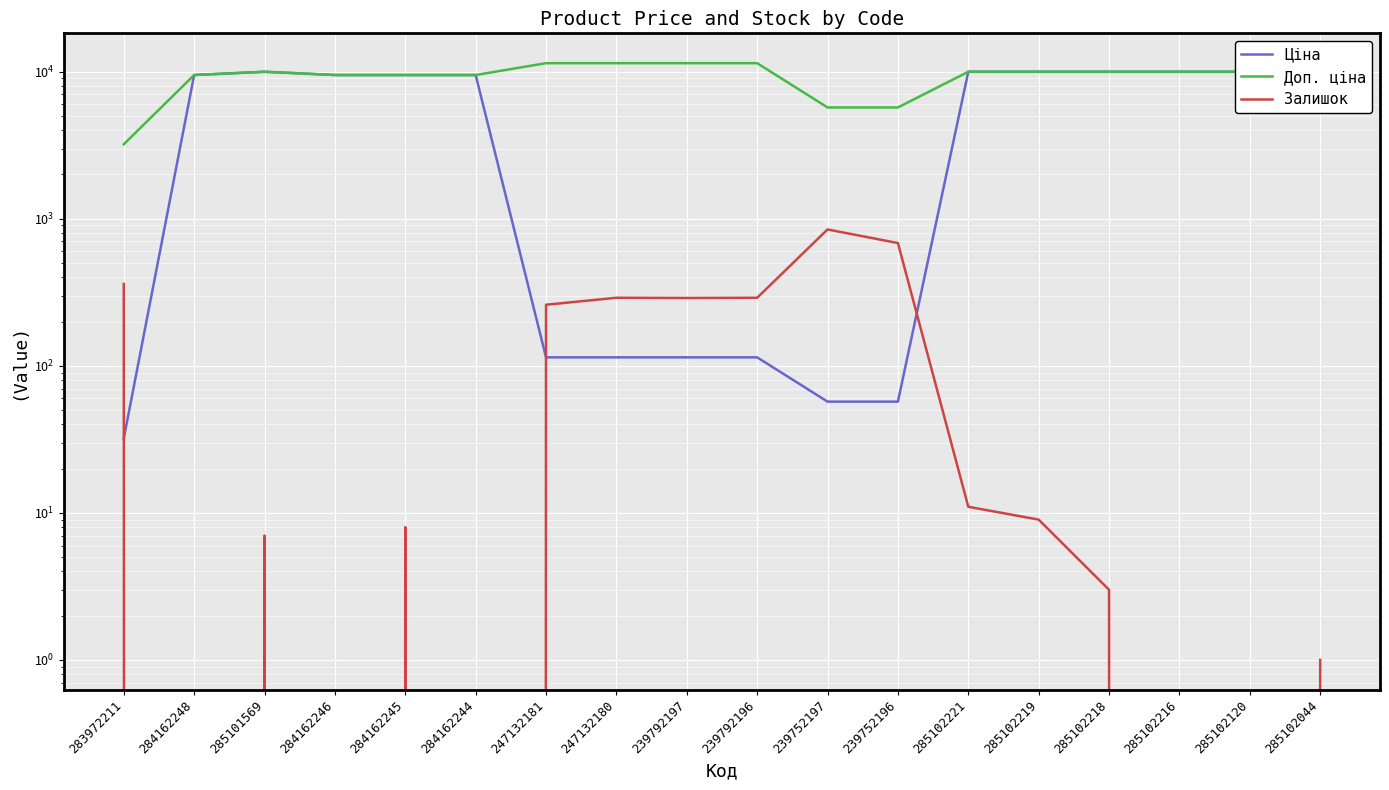

True or false: Залишок has a value of 343.4 at 247132181.

False